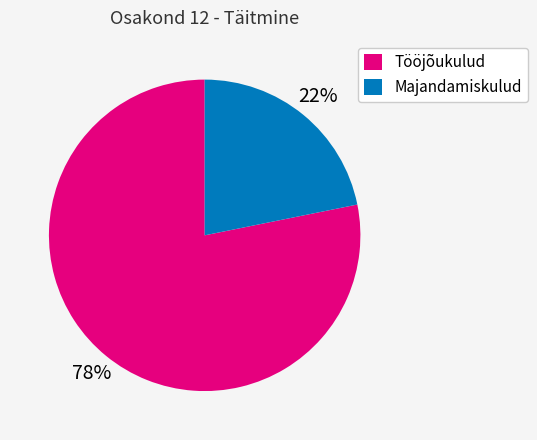

To the nearest percent, what is the difference between the Tööjõukulud and Majandamiskulud slice percentages?

56%